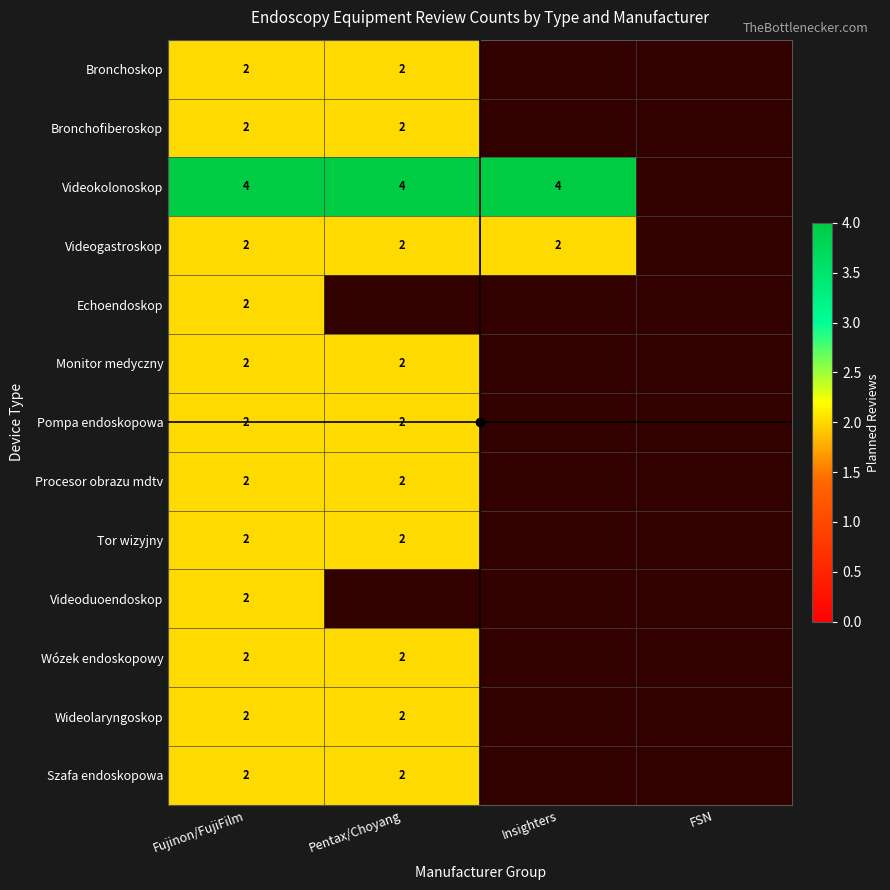

The value of Wózek endoskopowy at Fujinon/FujiFilm is 2.0. True or false?

True